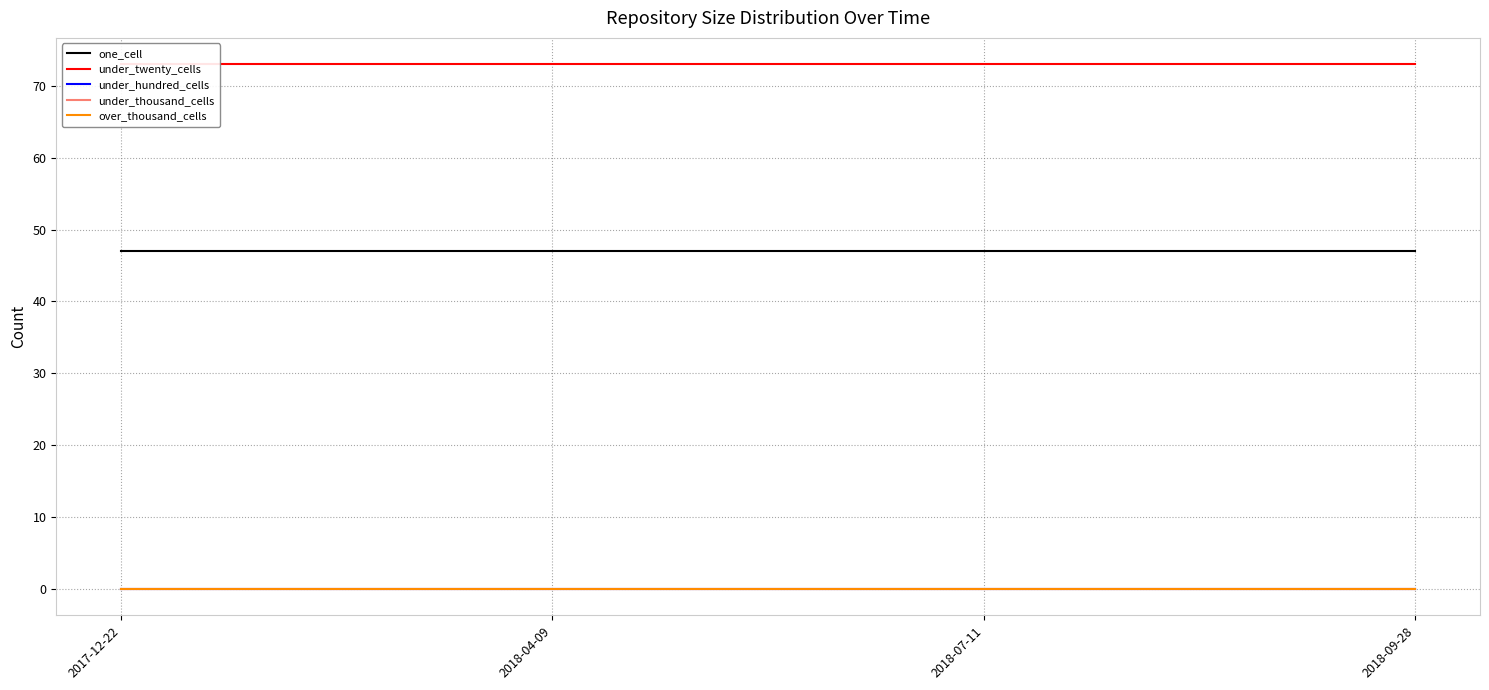

Rank the categories by under_twenty_cells value from highest to lowest.

2017-12-22, 2018-04-09, 2018-07-11, 2018-09-28